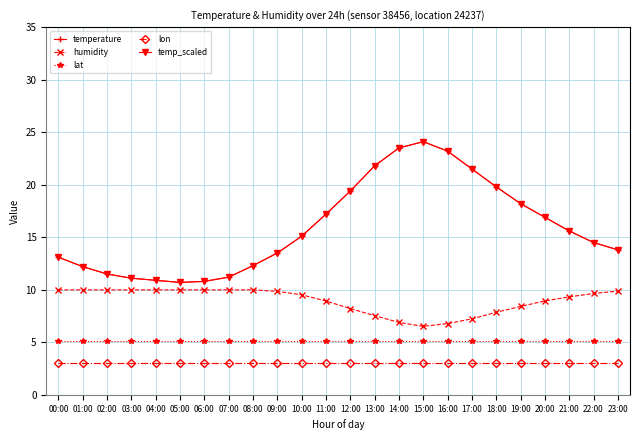

Does the chart have visible grid lines?

Yes